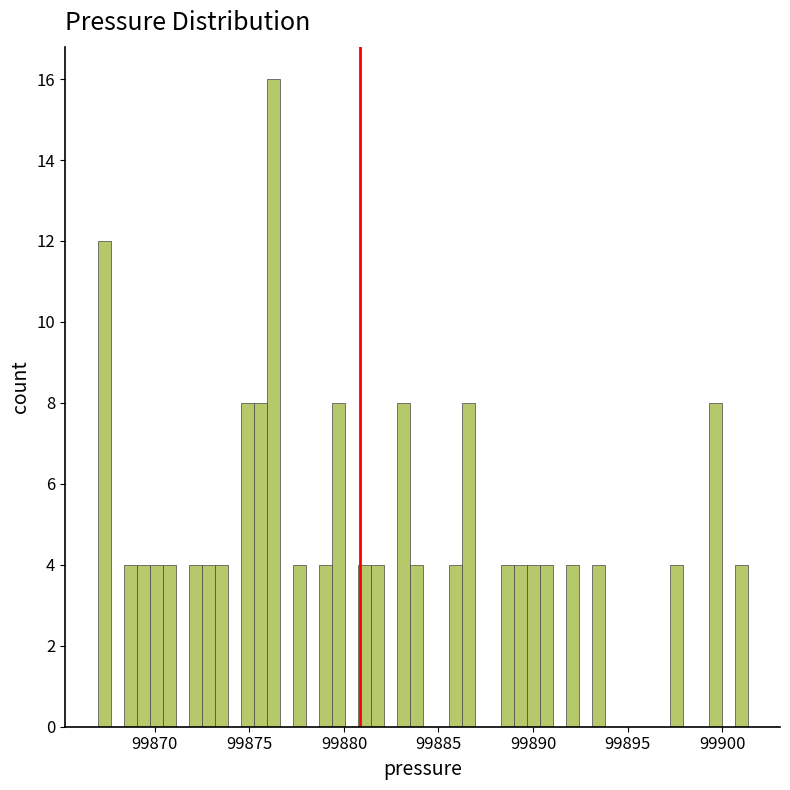

Around what value on the x-axis is the tallest bar? Give the approximate position of its centre, as read against the axis.

99876.0